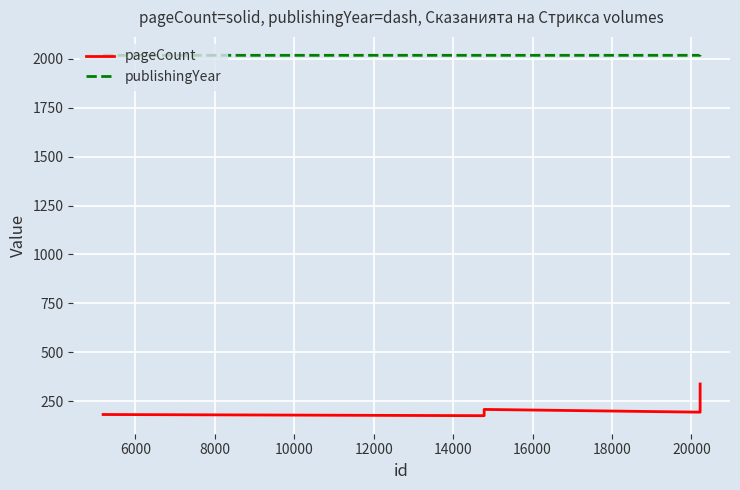

In pageCount, how many points are higher than both neighbors (excluding endpoints)?

1